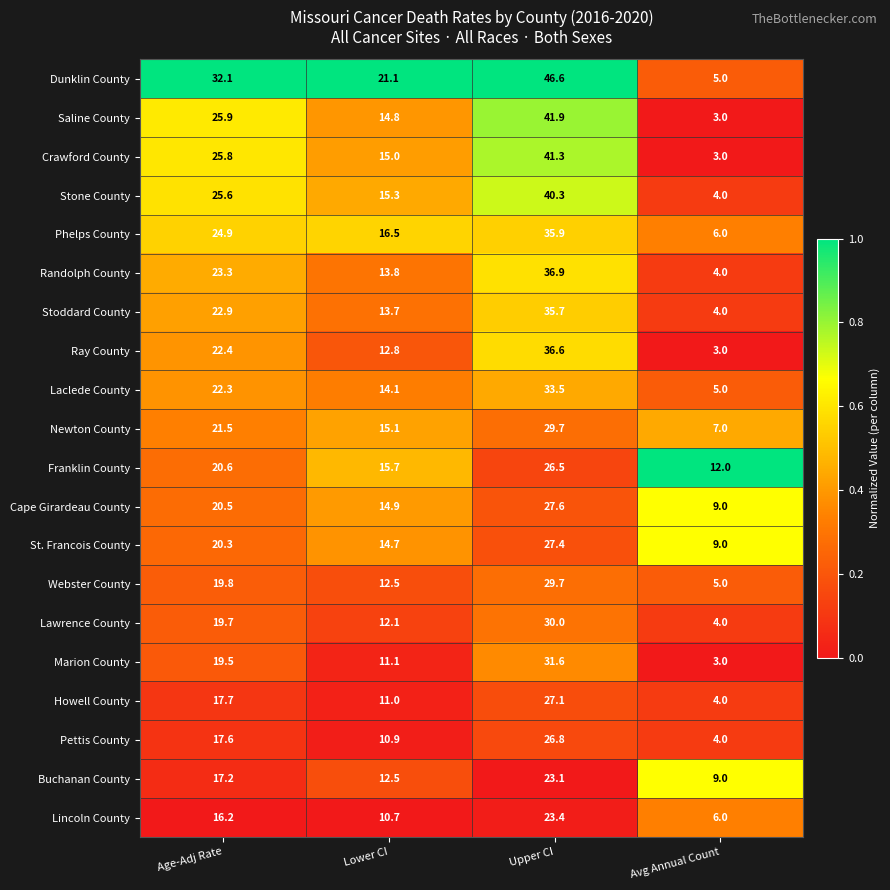

At which category is the sum across all series the highest?

Upper CI